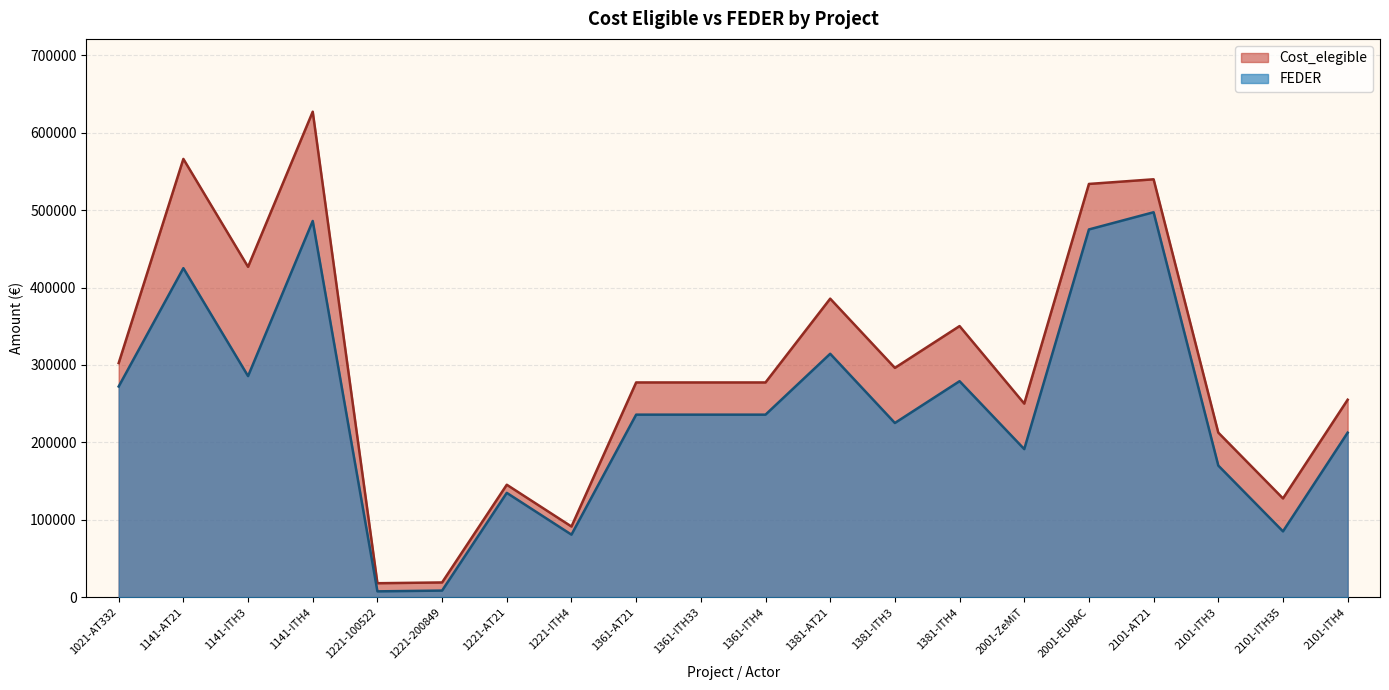

True or false: FEDER and Cost_elegible cross at least once.

False